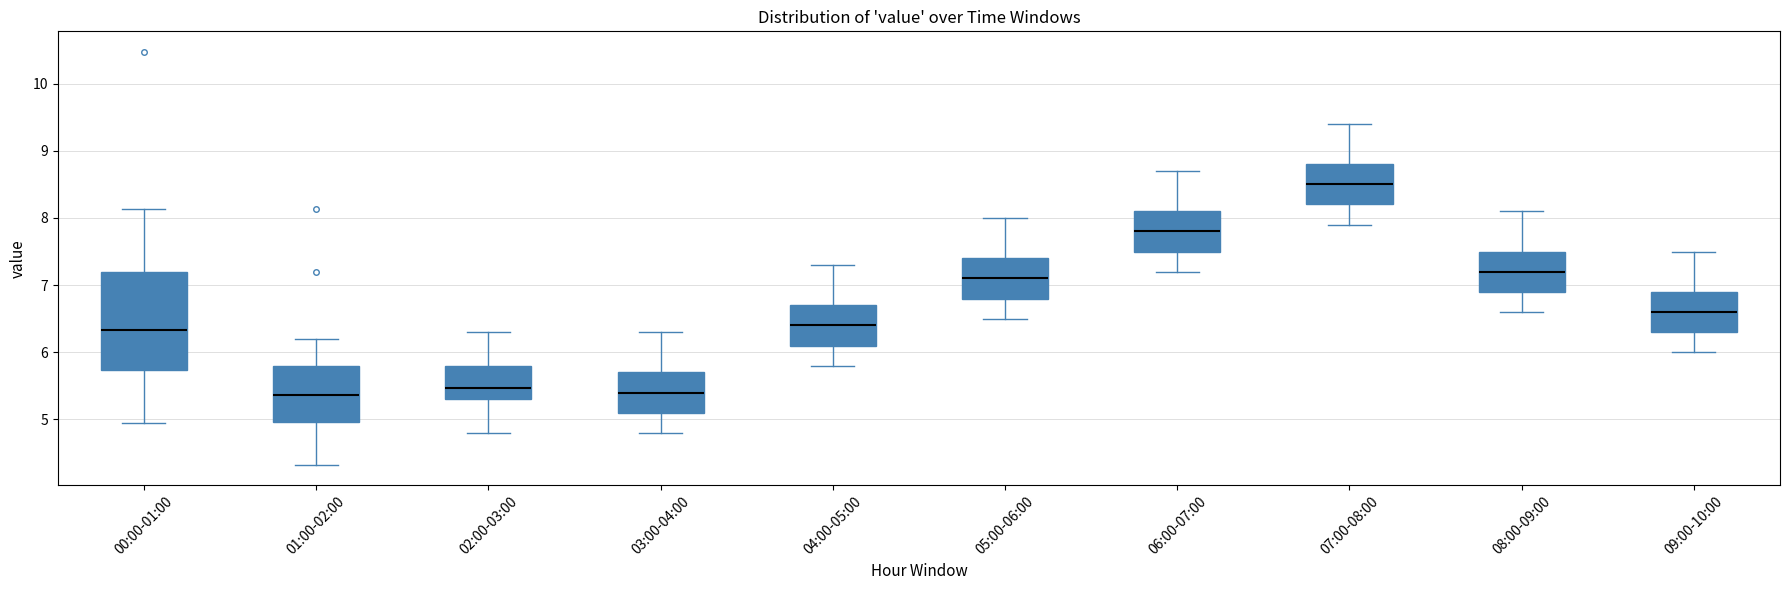

Where does the upper whisker of the box for 03:00-04:00 end on the y-axis? The values are not printed on the chart, so give them approximately, as read against the axis.

6.3